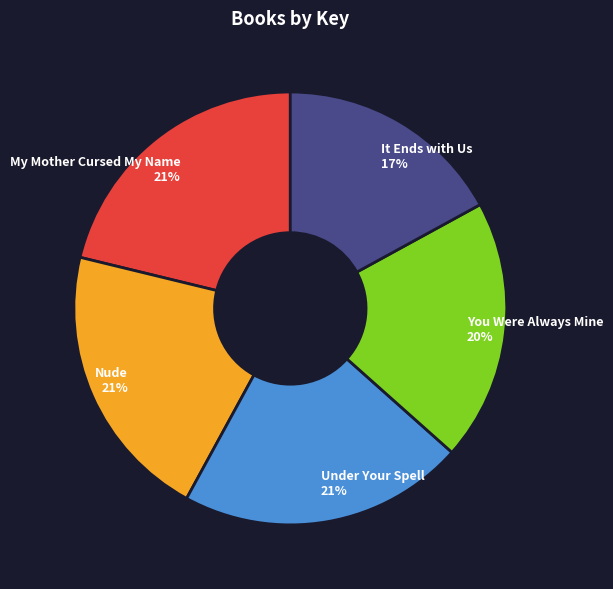

Do My Mother Cursed My Name and It Ends with Us together represent more than half of the pie?

No